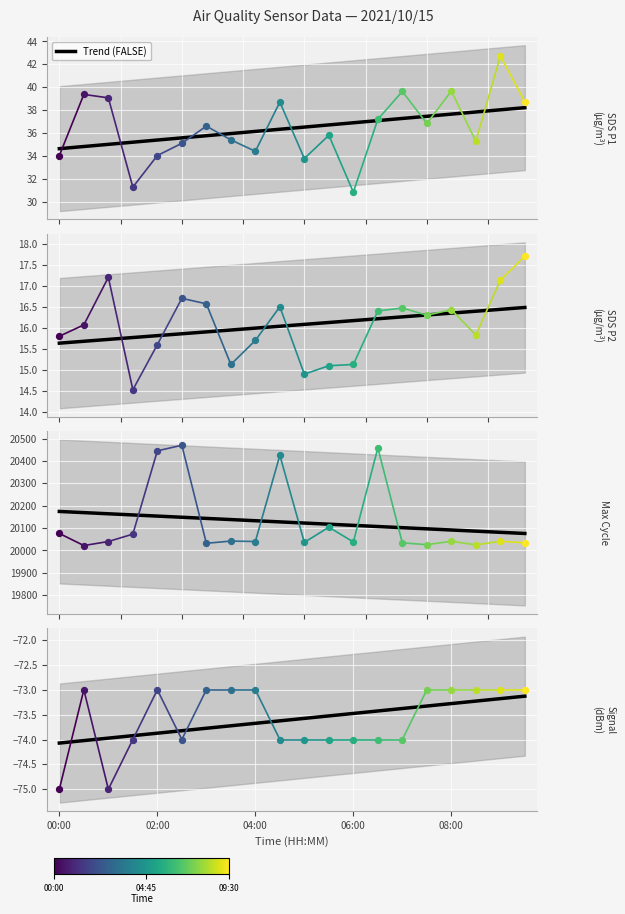

Which series has the largest total across all categories?

Max_cycle